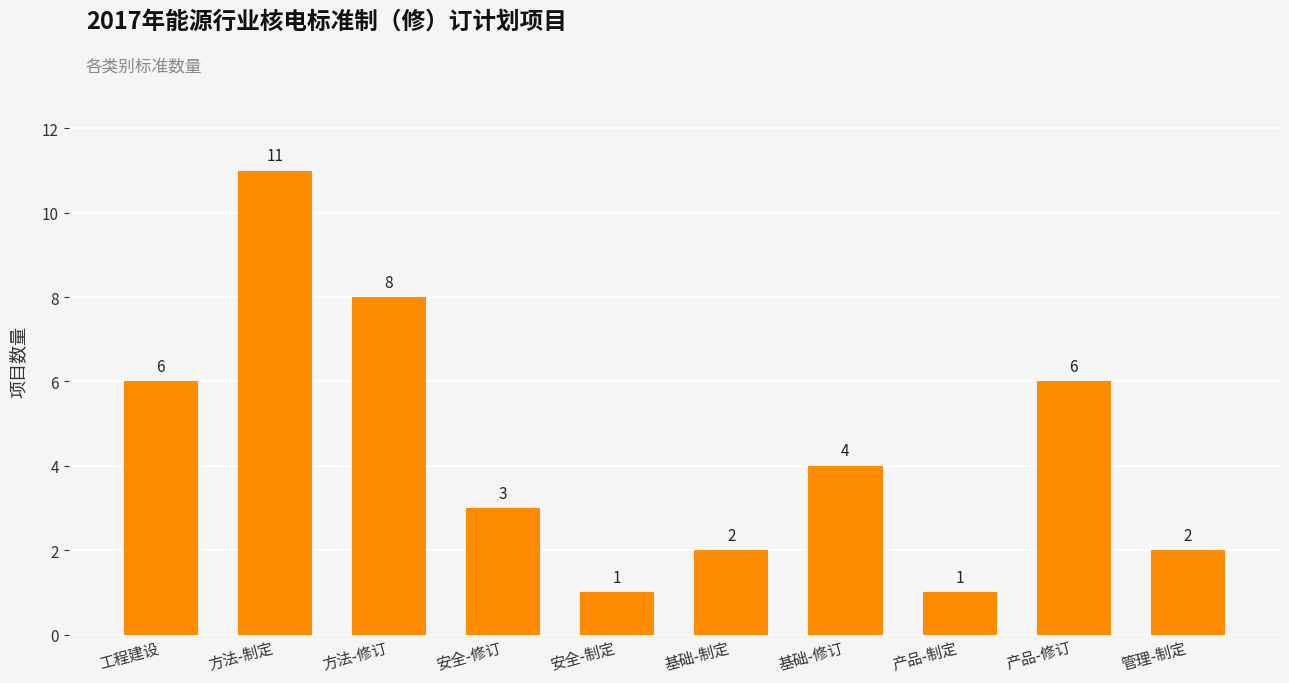

What position from the right is 产品-制定?

3